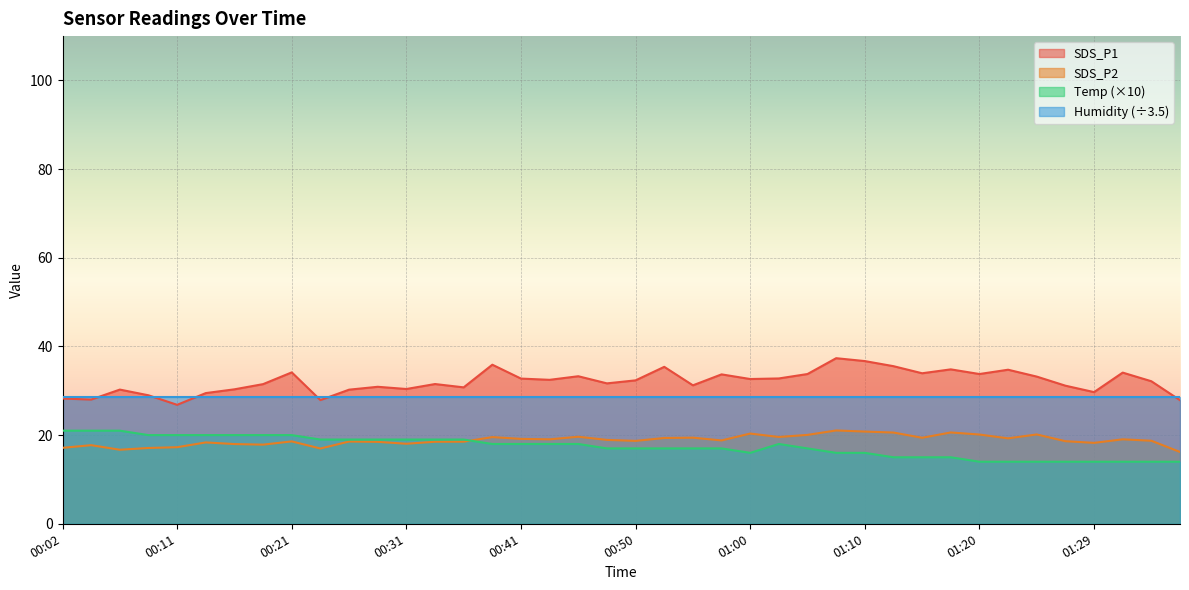

What is the sum of the Temp values at 01:37 and 01:29?

28.0